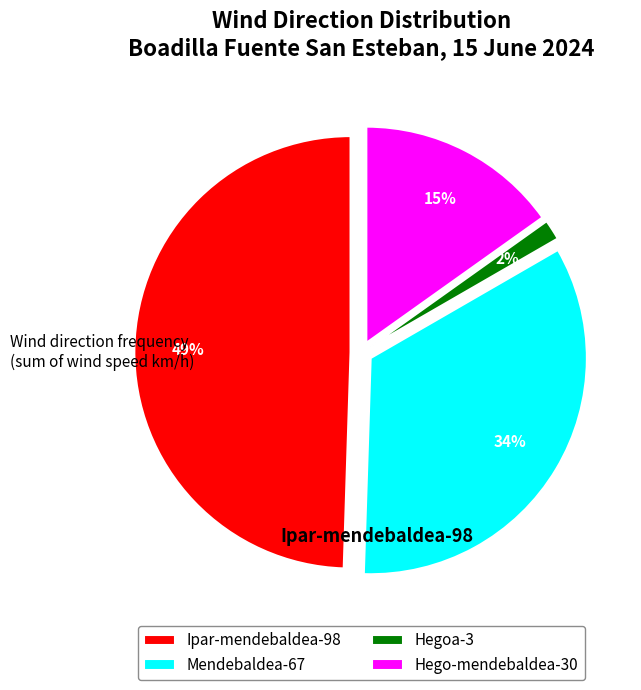

Is there any slice that represents more than half of the pie?

No